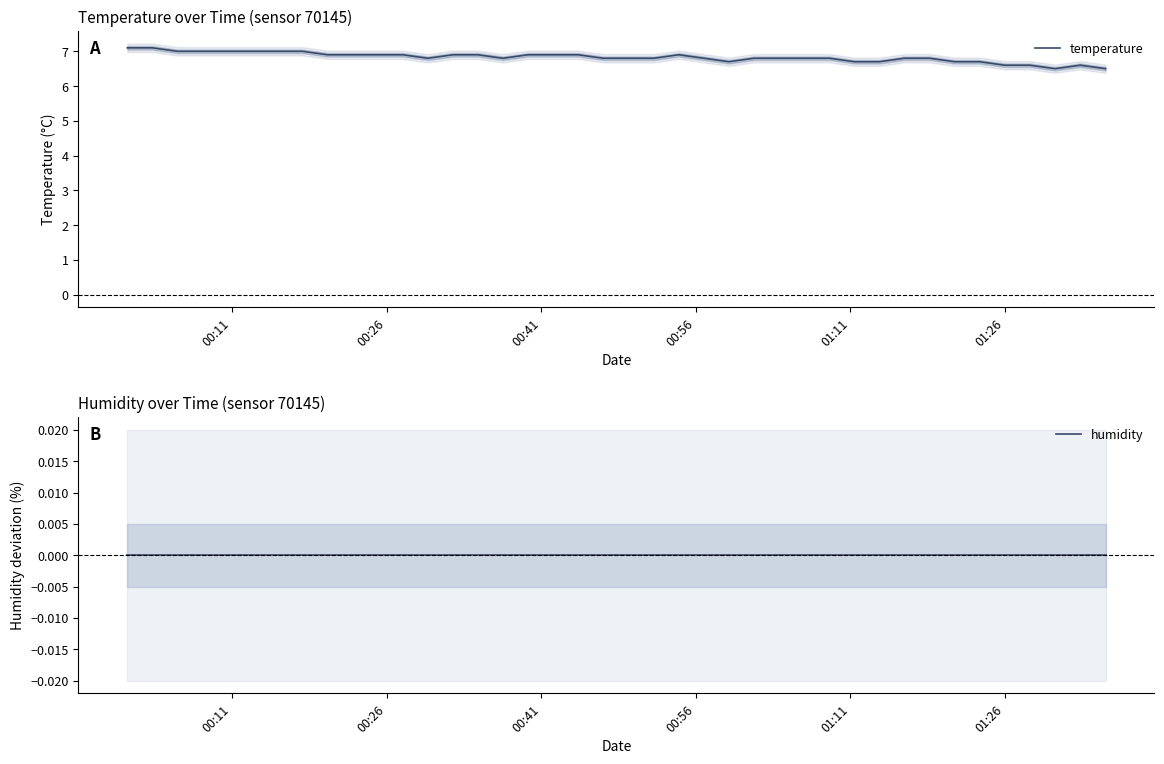

Is this an area chart (filled region under the line)?

No